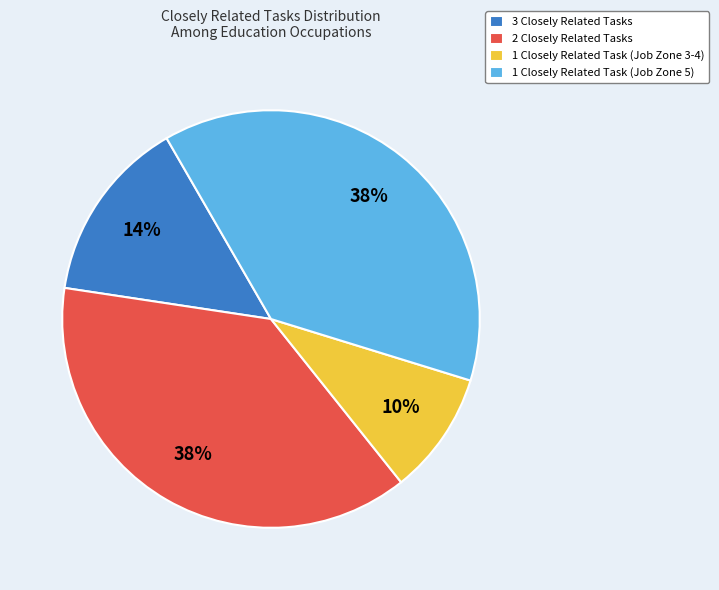

To the nearest percent, what portion does 3 Closely Related Tasks represent?

14%